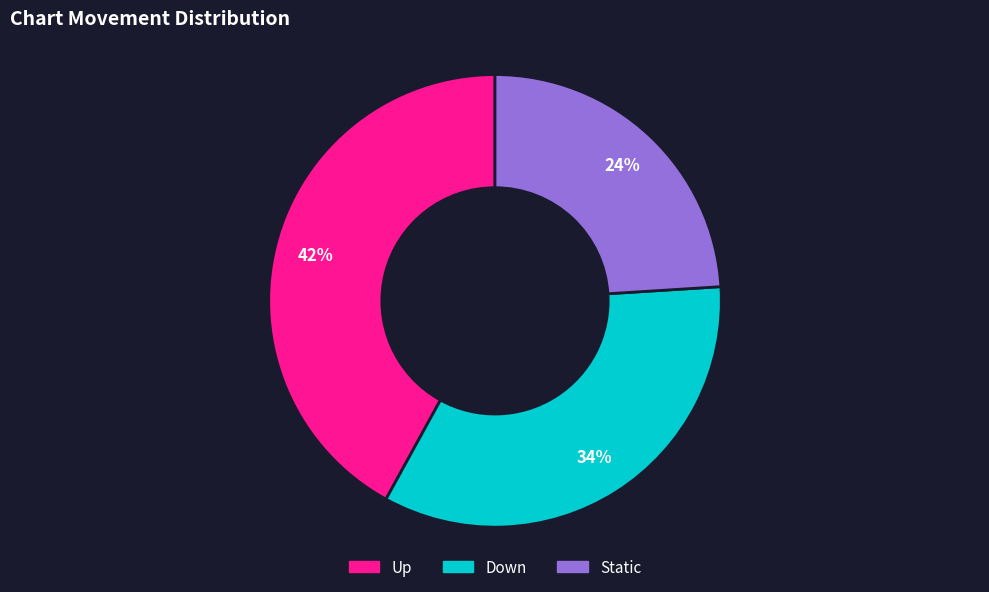

How many slices are in this pie chart?

3